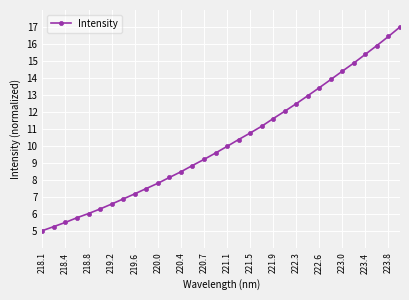

What is the difference between the second highest and second lowest values?

11.2